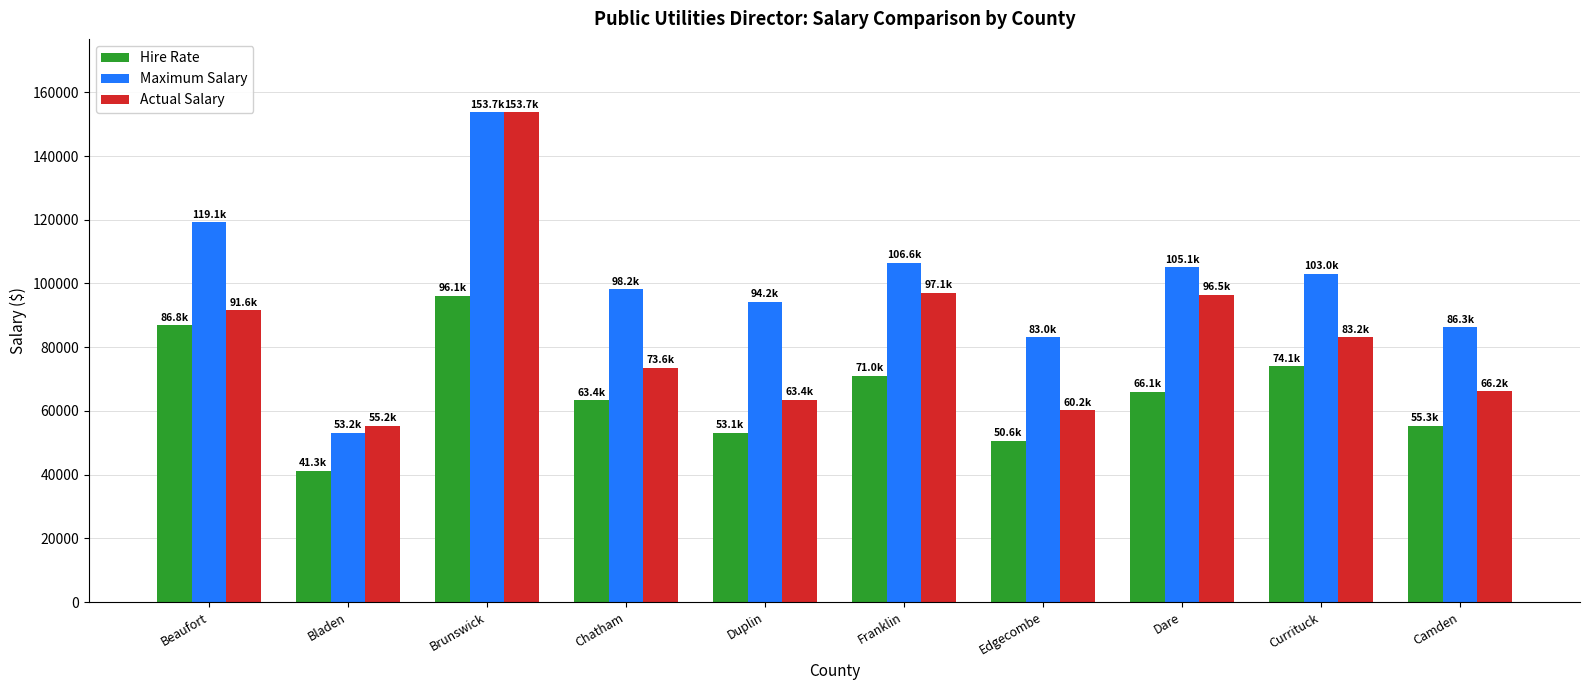

Rank the series at Franklin from highest to lowest value.

Maximum Salary, Actual Salary, Hire Rate